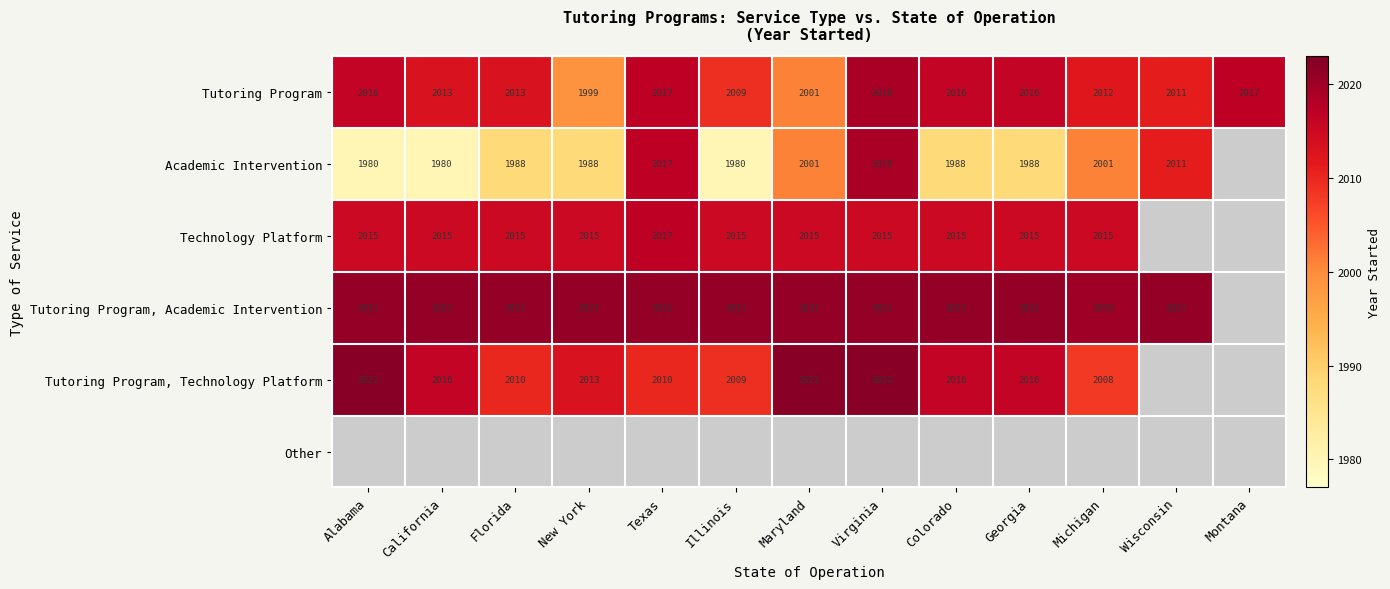

At which category does the chart reach its peak across all series?

Alabama